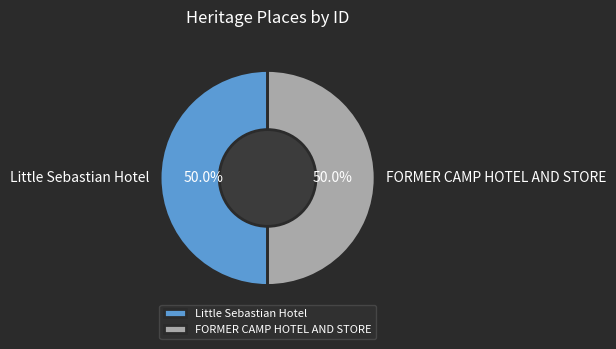

Do Little Sebastian Hotel and FORMER CAMP HOTEL AND STORE together represent more than half of the pie?

Yes